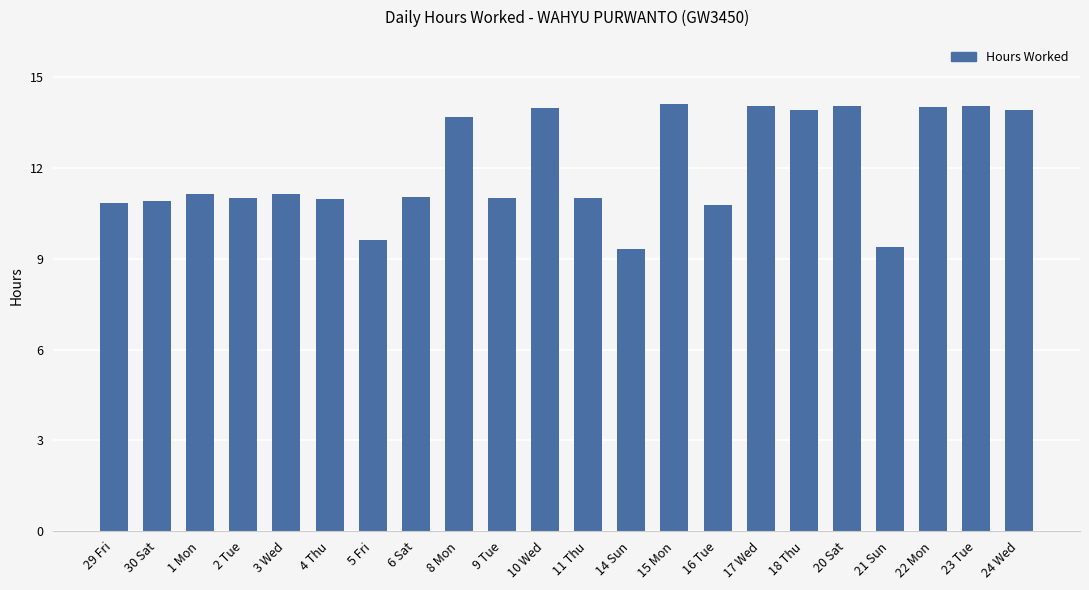

What is the maximum value shown in the chart?

14.1